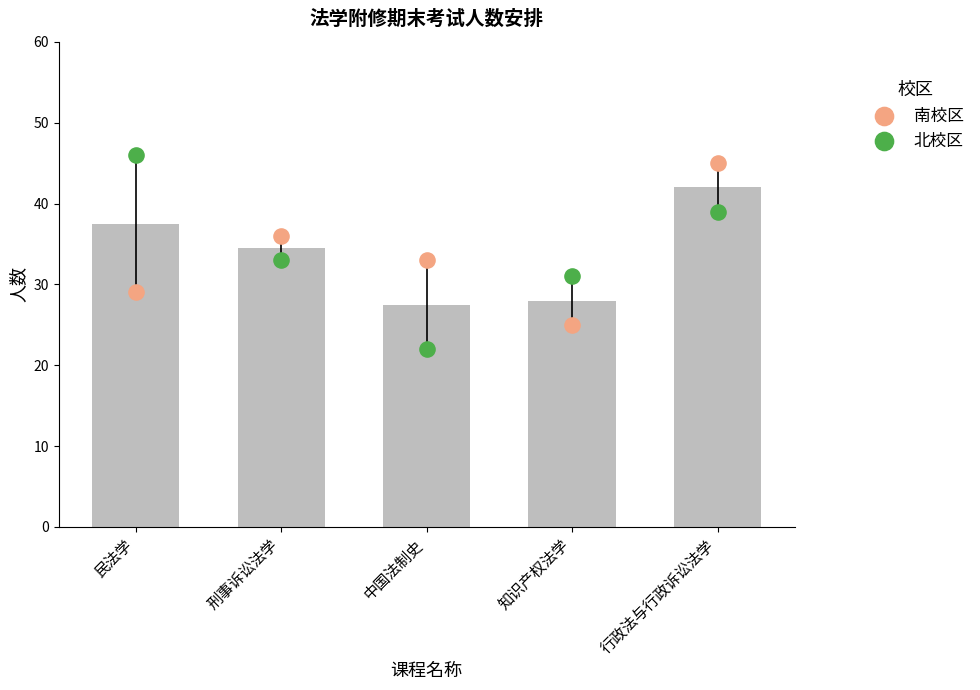

At which category is the sum across all series the highest?

行政法与行政诉讼法学